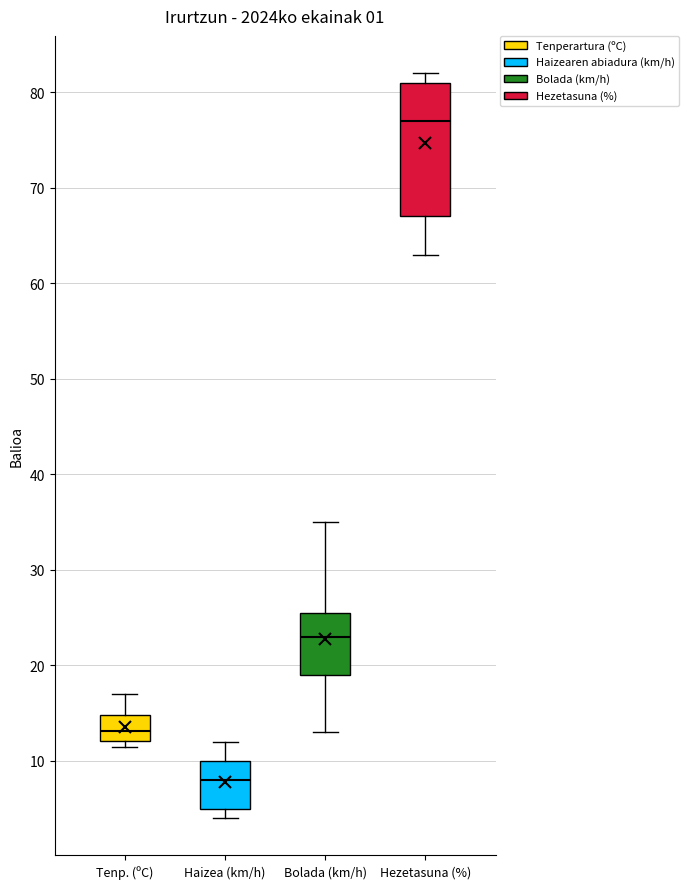

Comparing the boxes themselves (not the whiskers), which one is the tallest?

Hezetasuna (%)